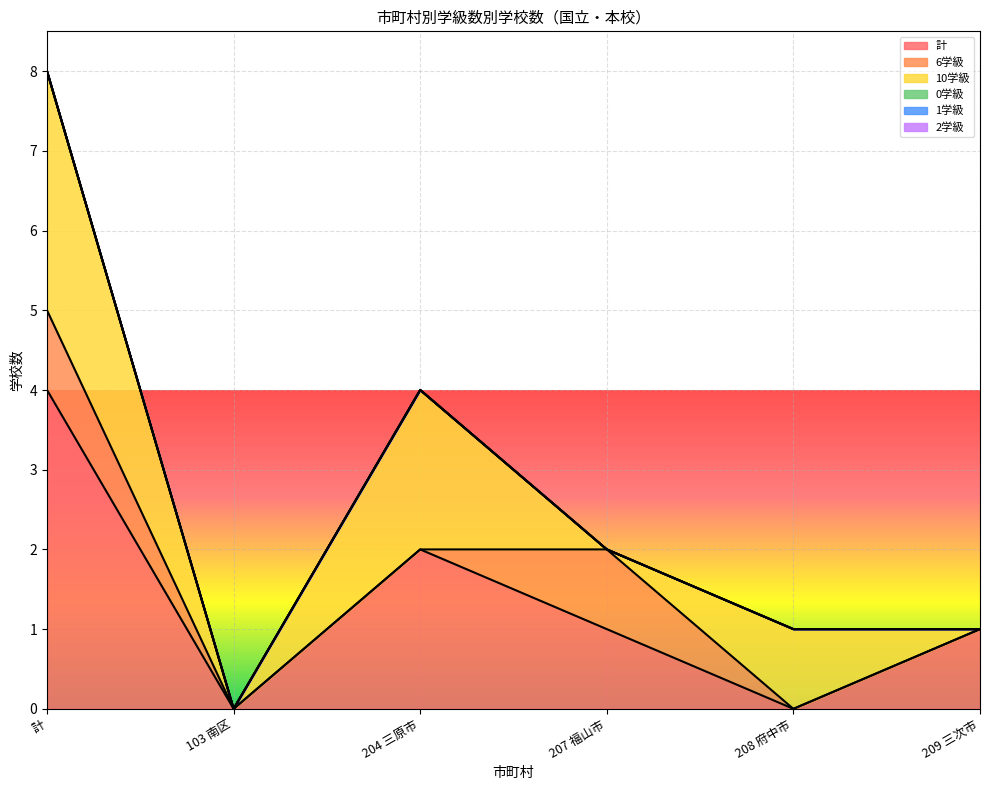

Reading left to right, list all the values displayed in this chart.

計: 4	0	2	1	0	1
6学級: 1	0	0	1	0	0
10学級: 3	0	2	0	1	0
0学級: 0	0	0	0	0	0
1学級: 0	0	0	0	0	0
2学級: 0	0	0	0	0	0